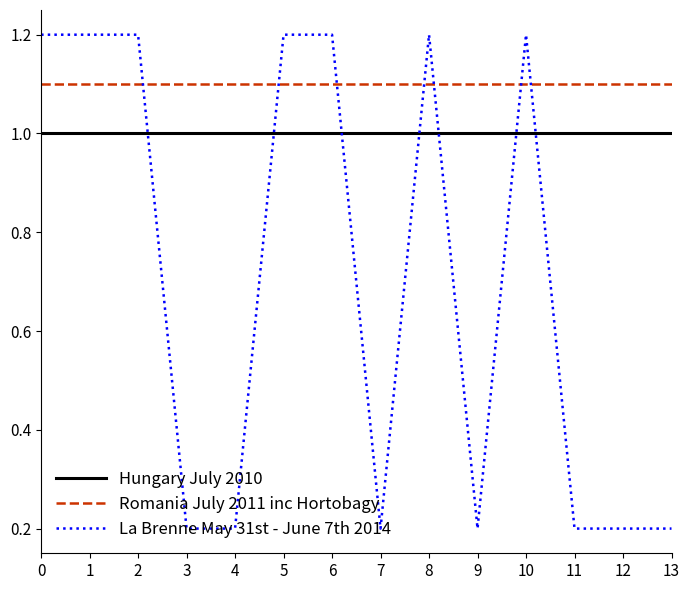

What is the maximum value for Romania July 2011 inc Hortobagy?

1.1